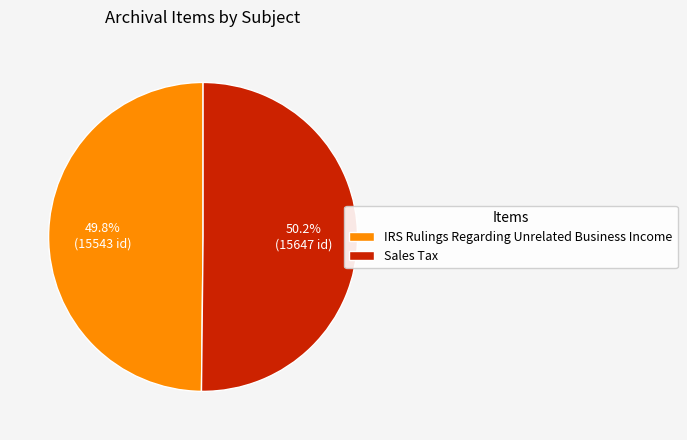

Is it true that Sales Tax is 50% of the pie?

True